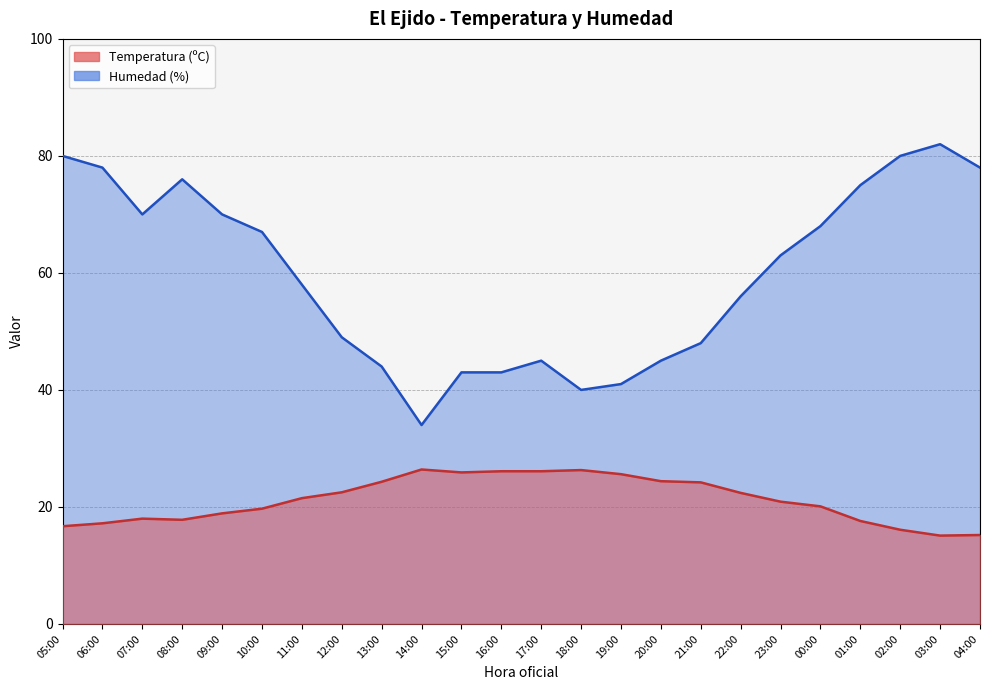

Rank the series at 10:00 from highest to lowest value.

Humedad (%), Temperatura (ºC)